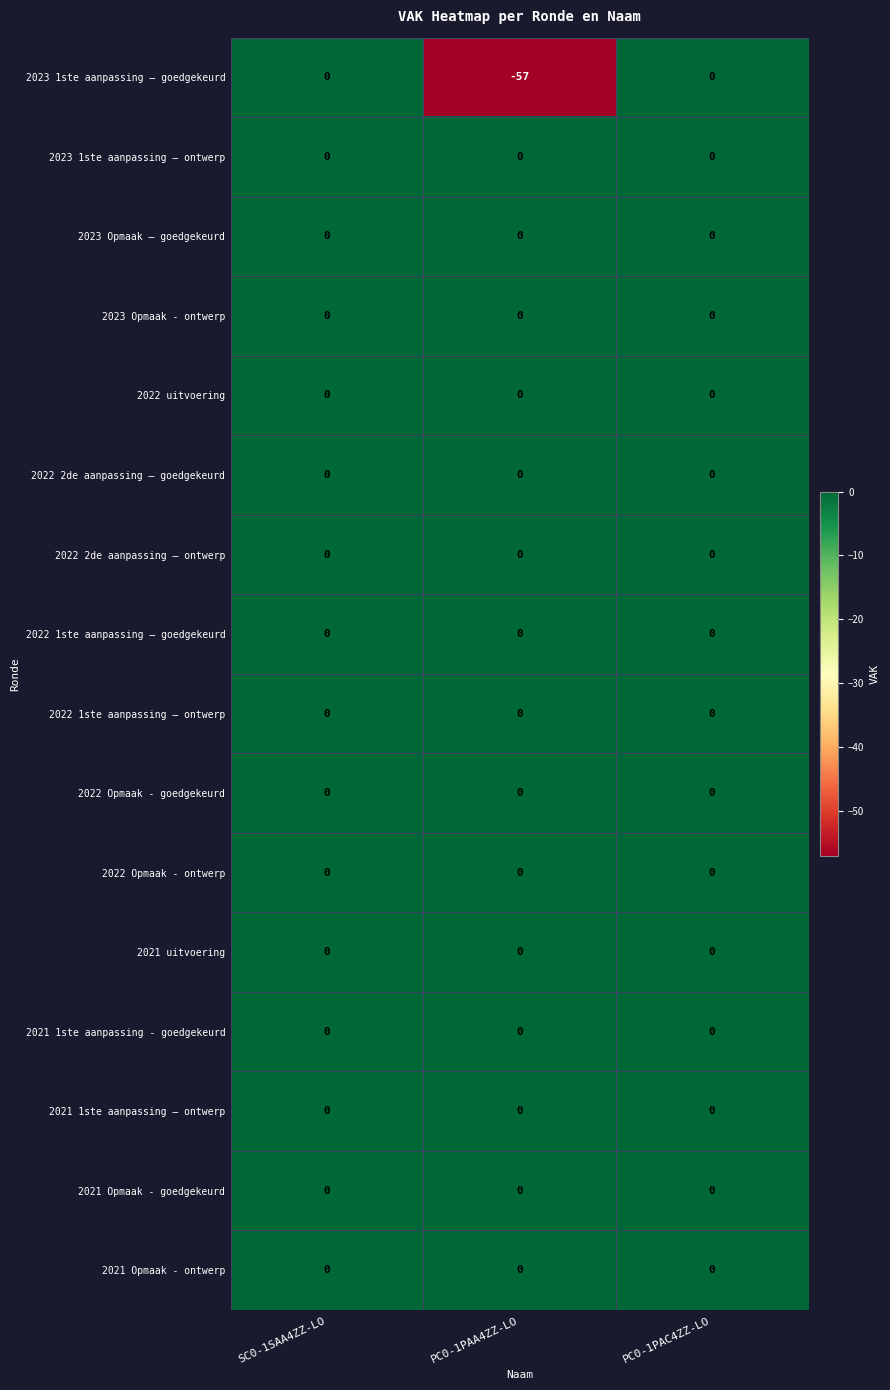

What is the sum of all 2023 1ste aanpassing – goedgekeurd values?

-57